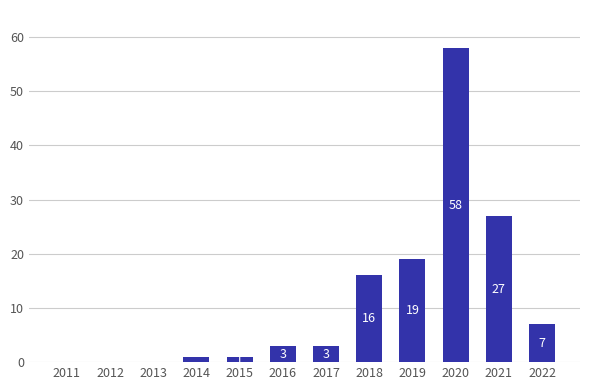

Which category has the highest value across all series?

2020